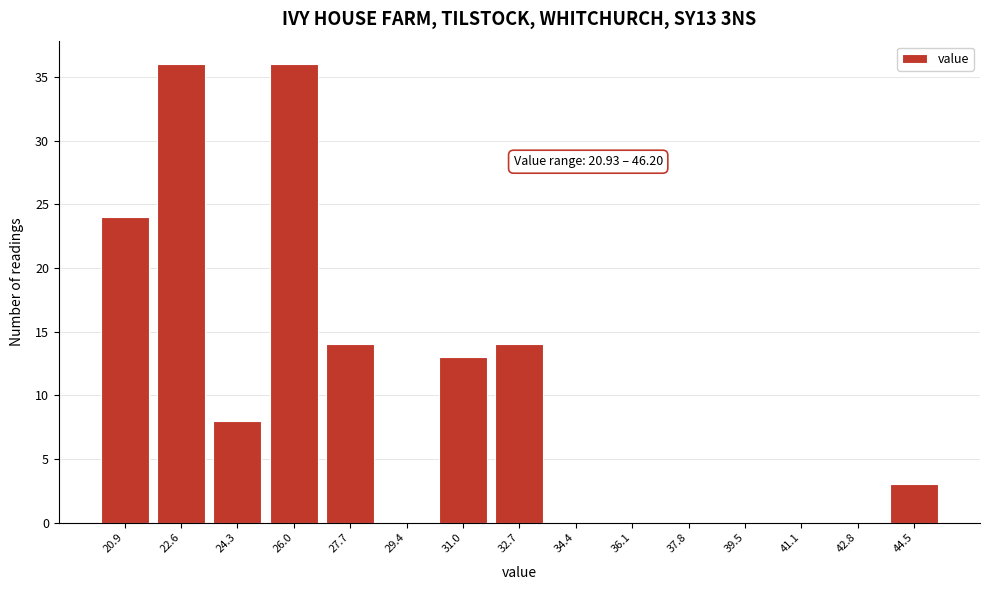

Reading left to right, transcribe all the data shown in this chart.

20.9=24	22.6=36	24.3=8	26.0=36	27.7=14	29.4=0	31.0=13	32.7=14	34.4=0	36.1=0	37.8=0	39.5=0	41.1=0	42.8=0	44.5=3